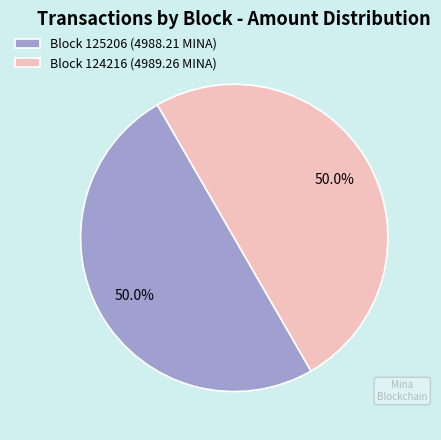

What percentage is NOT represented by Block 125206 (4988.21 MINA)?

50.0%